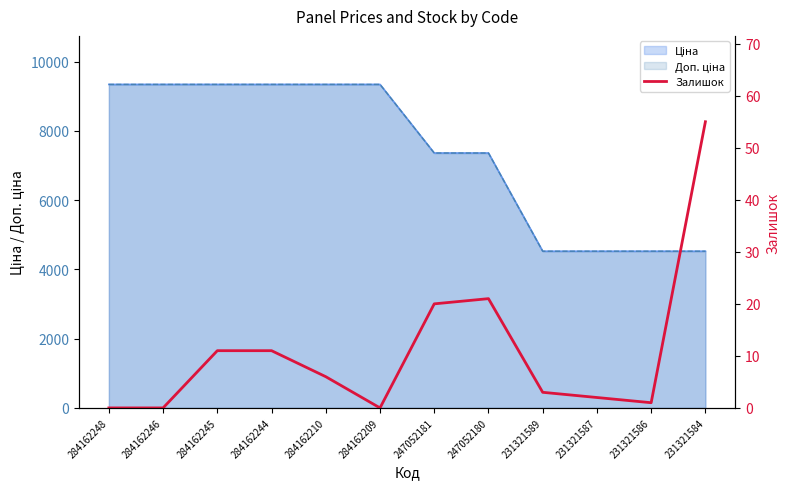

How many lines are shown in the chart?

1